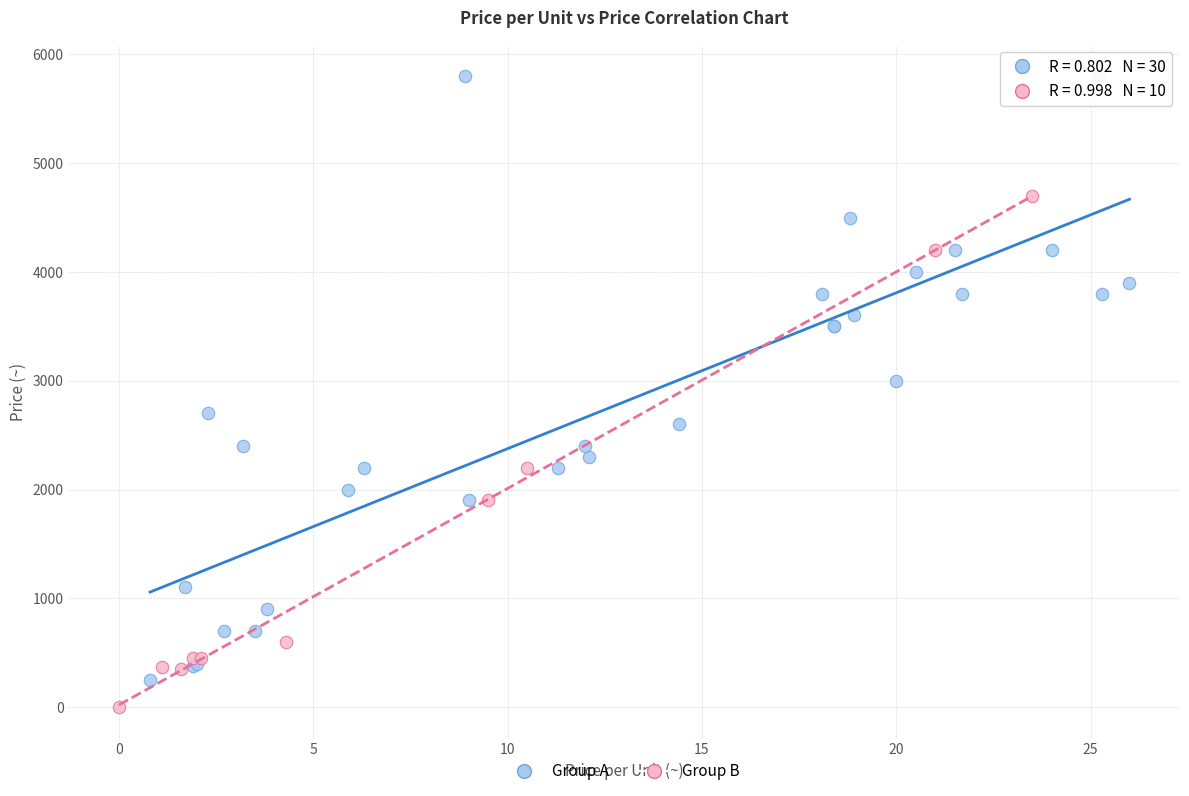

Which series reaches the minimum Y coordinate?

Group B